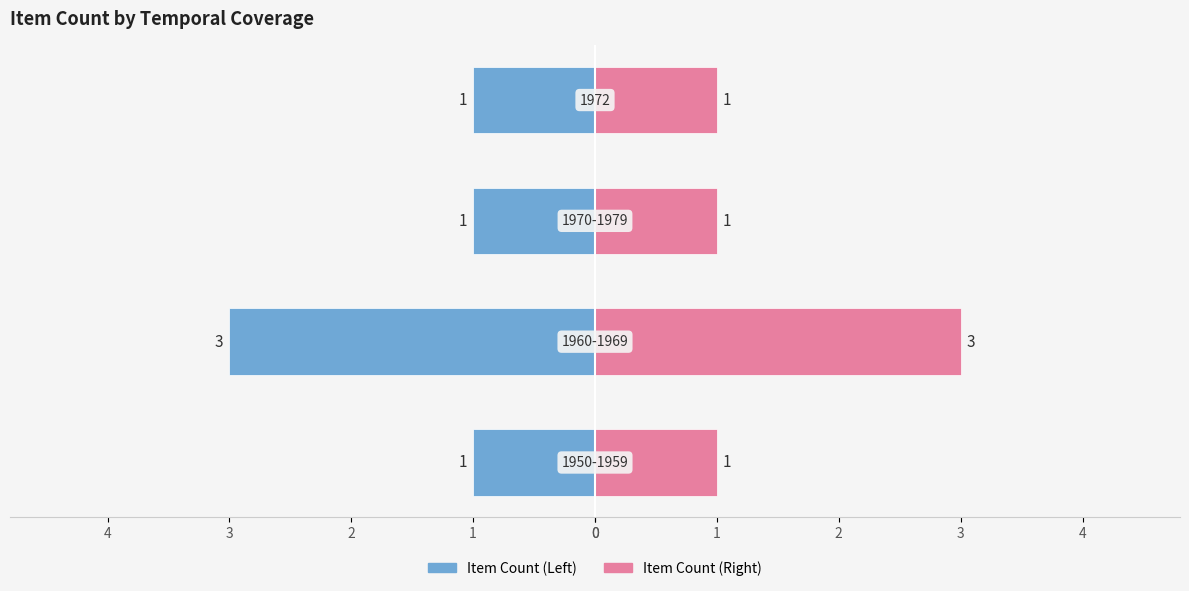

At how many categories does at least one series exceed 0?

4